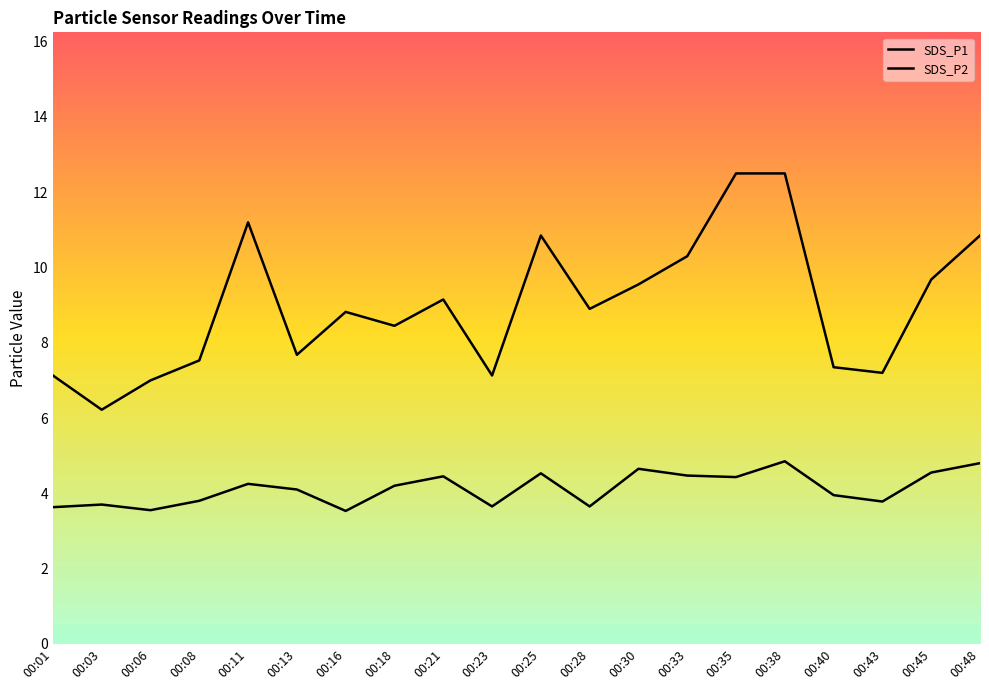

True or false: SDS_P2 has a value of 4.8 at 00:48.

True